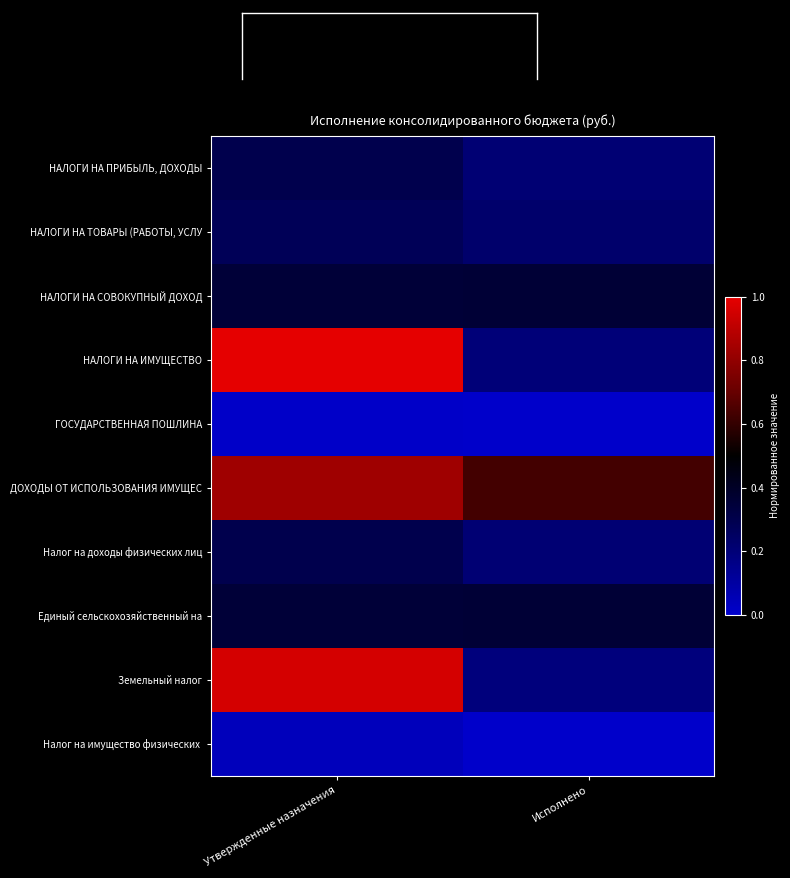

Which series has the largest total across all categories?

ДОХОДЫ ОТ ИСПОЛЬЗОВАНИЯ ИМУЩЕС